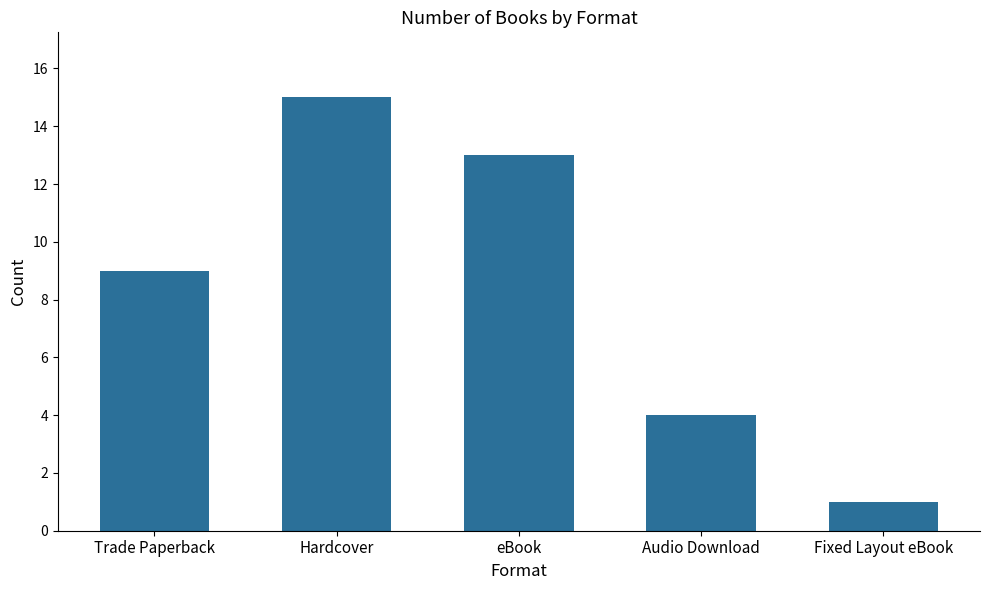

At which category does the chart reach its peak across all series?

Hardcover